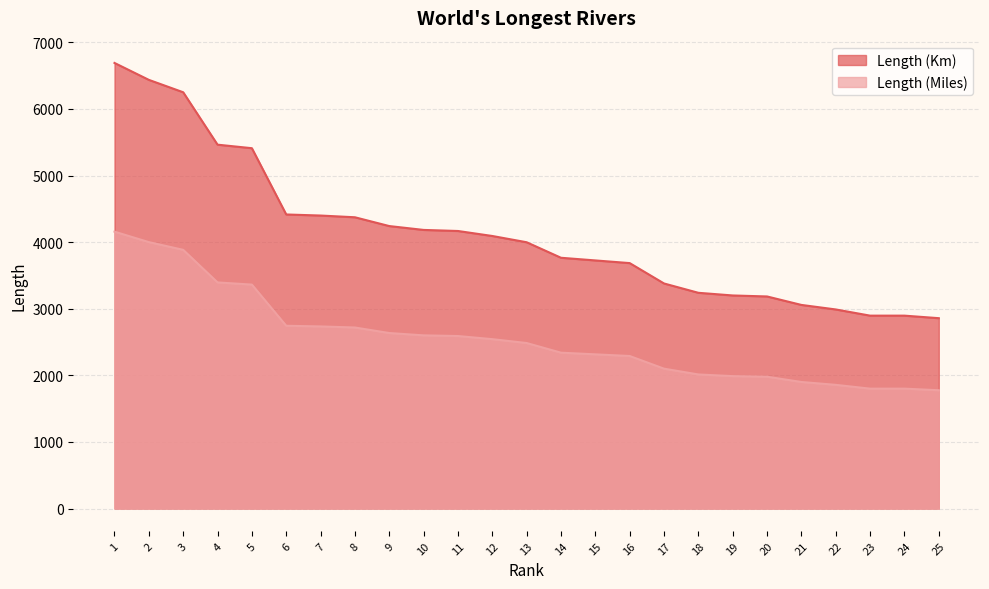

What is the value of the Length (Miles) point at the 22nd from the left?

1857